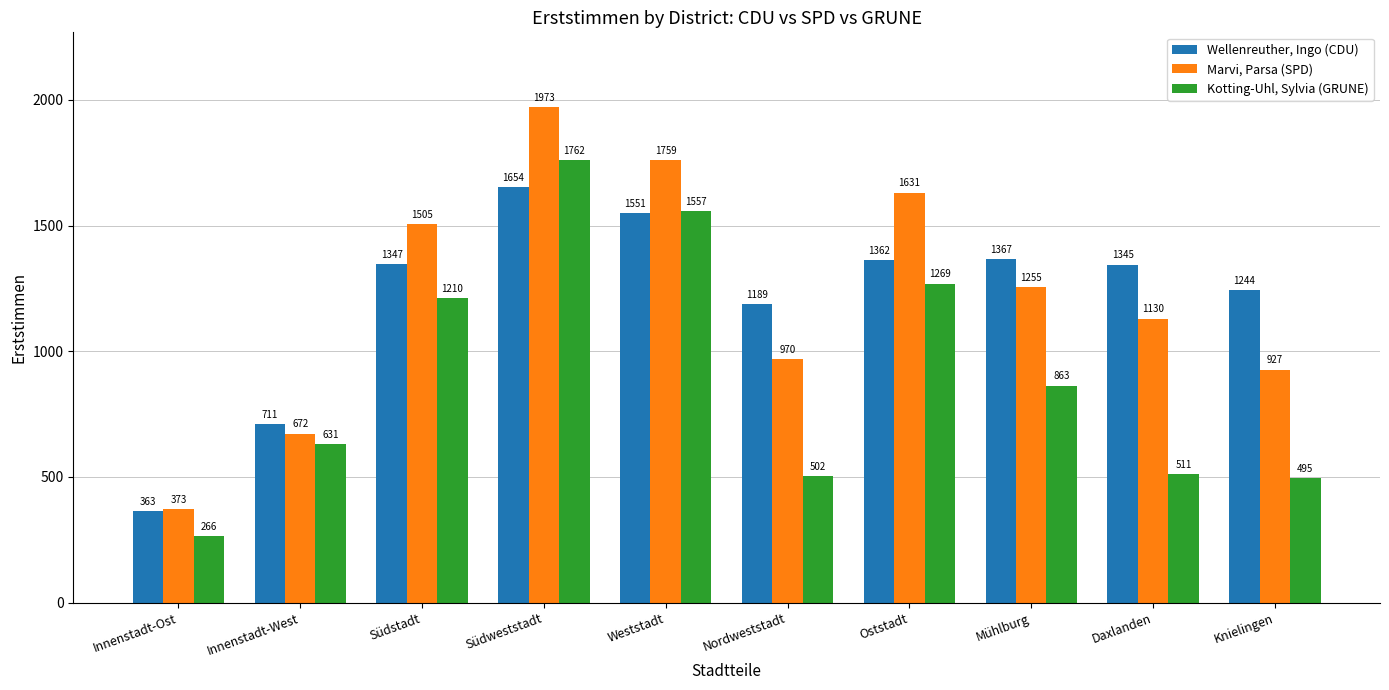

What are all the series names shown in the legend?

Wellenreuther, Ingo (CDU), Marvi, Parsa (SPD), Kotting-Uhl, Sylvia (GRUNE)